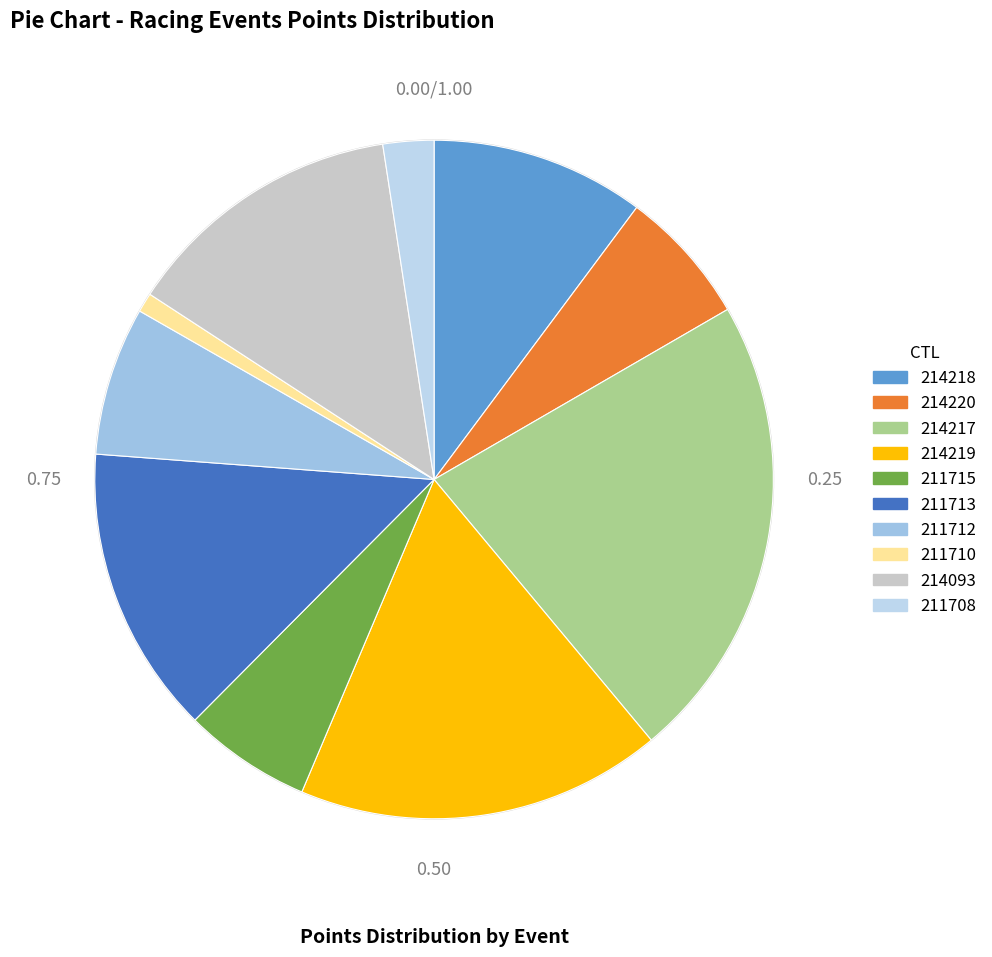

Rank the categories by value from highest to lowest.

214217, 214219, 211713, 214093, 214218, 211712, 214220, 211715, 211708, 211710